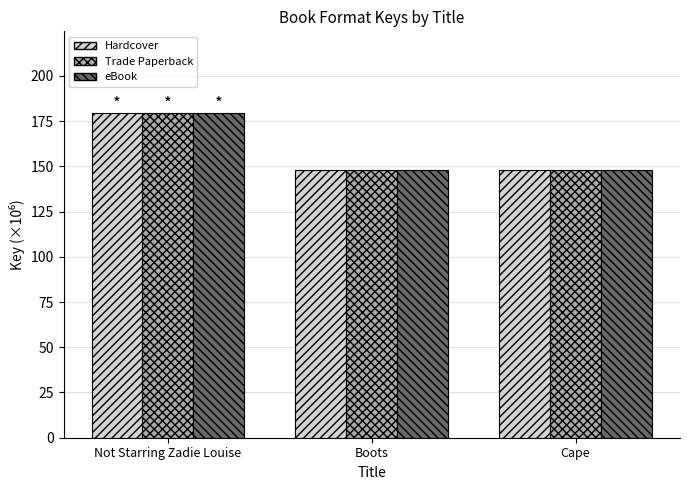

What is the sum of the Trade Paperback values at Boots and Cape?

296.4